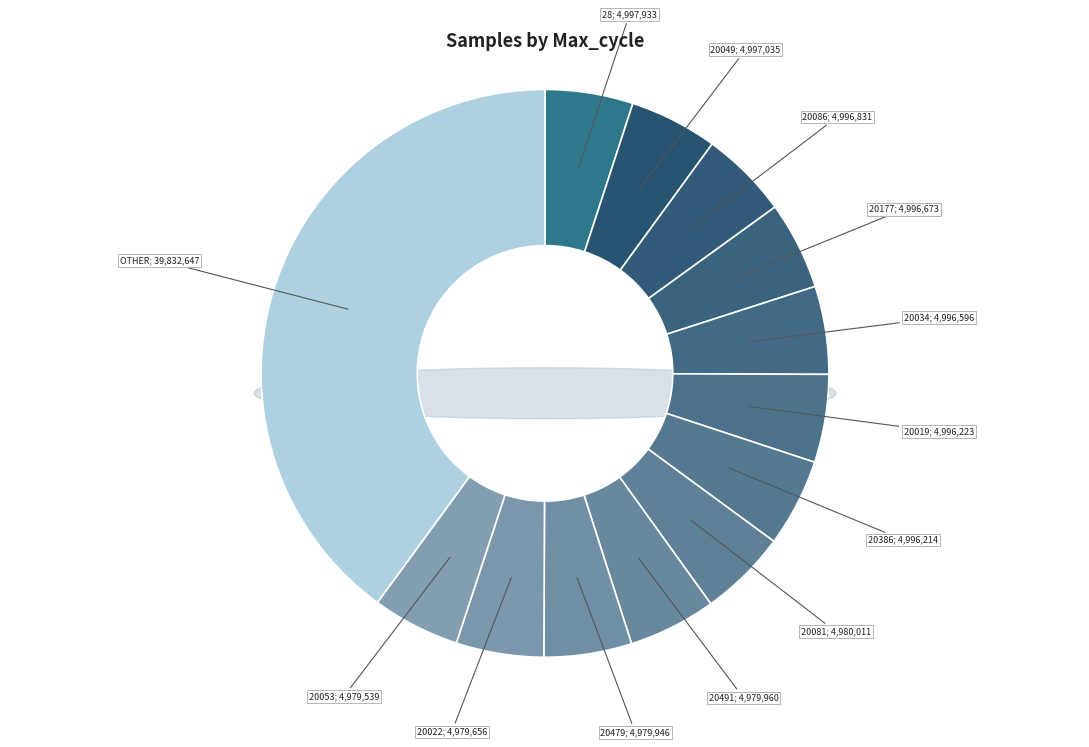

To the nearest percent, what is the combined percentage of 20030 and 20053?

10%